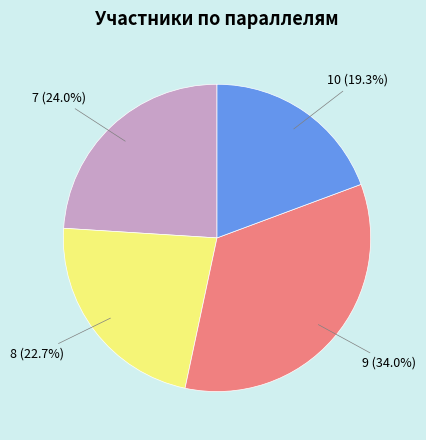

Does any single category account for the majority?

No